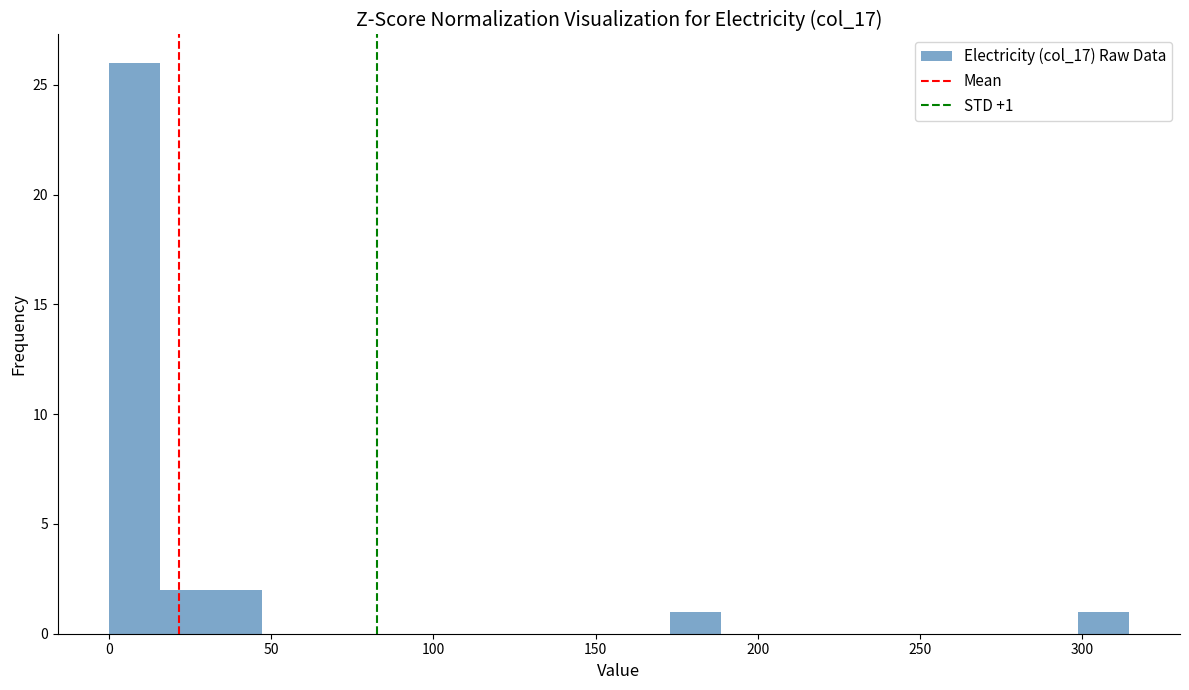

Around what value on the x-axis is the tallest bar? Give the approximate position of its centre, as read against the axis.

10